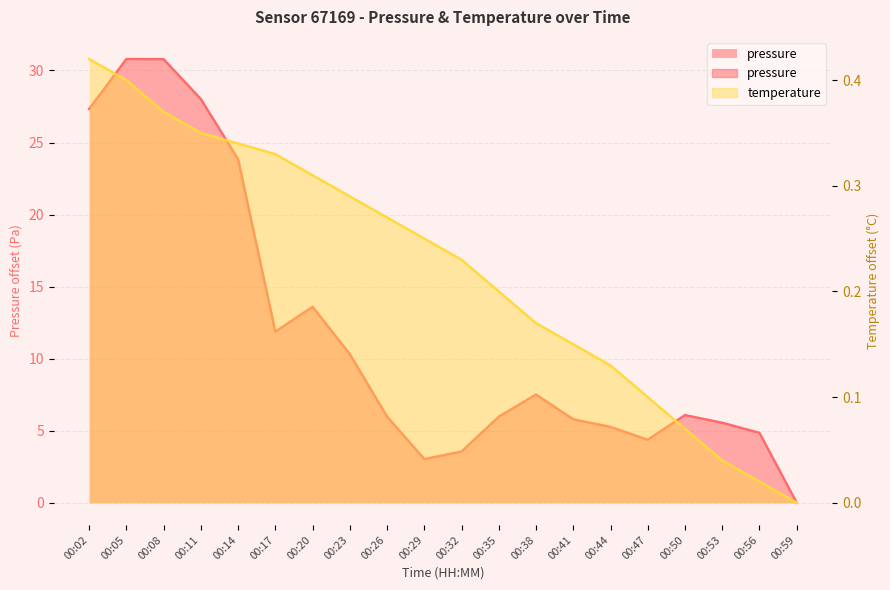

At which category does the chart reach its minimum across all series?

00:59